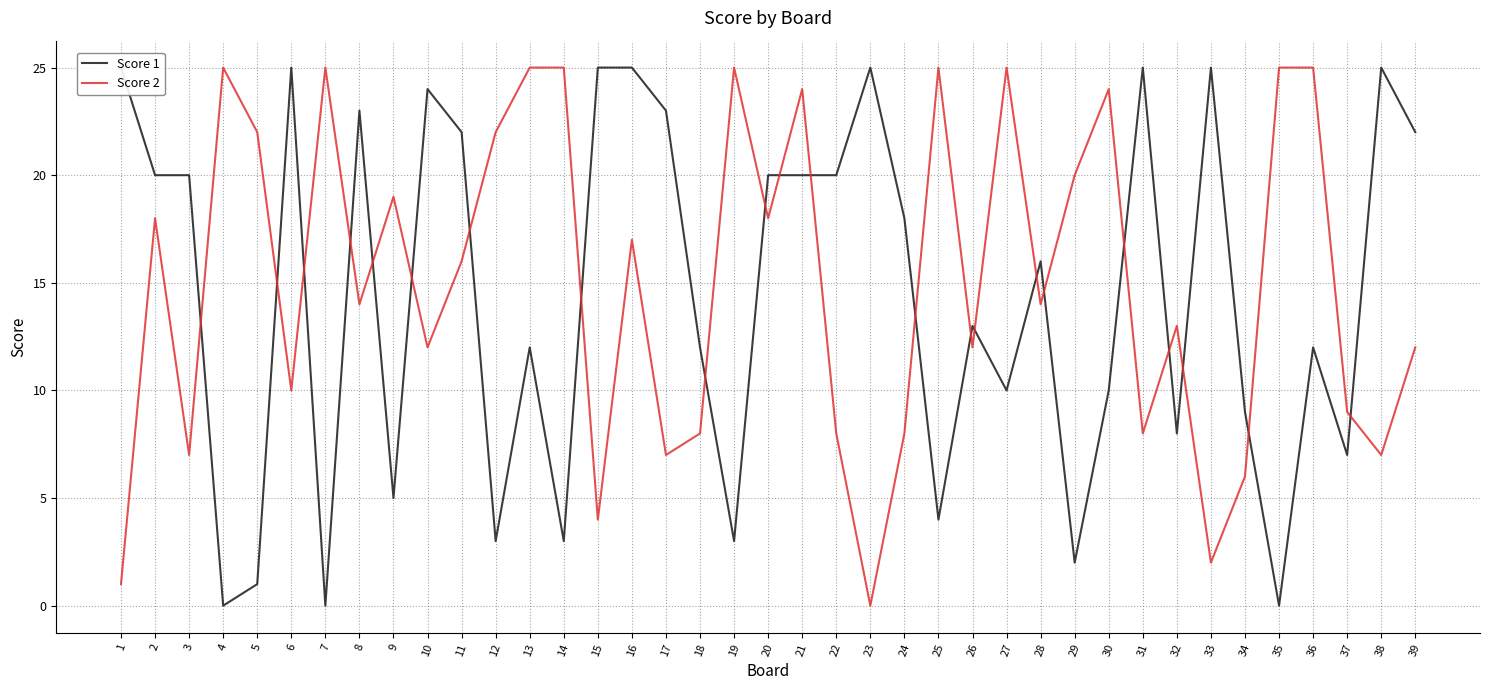

Count the number of categories in the chart.

39